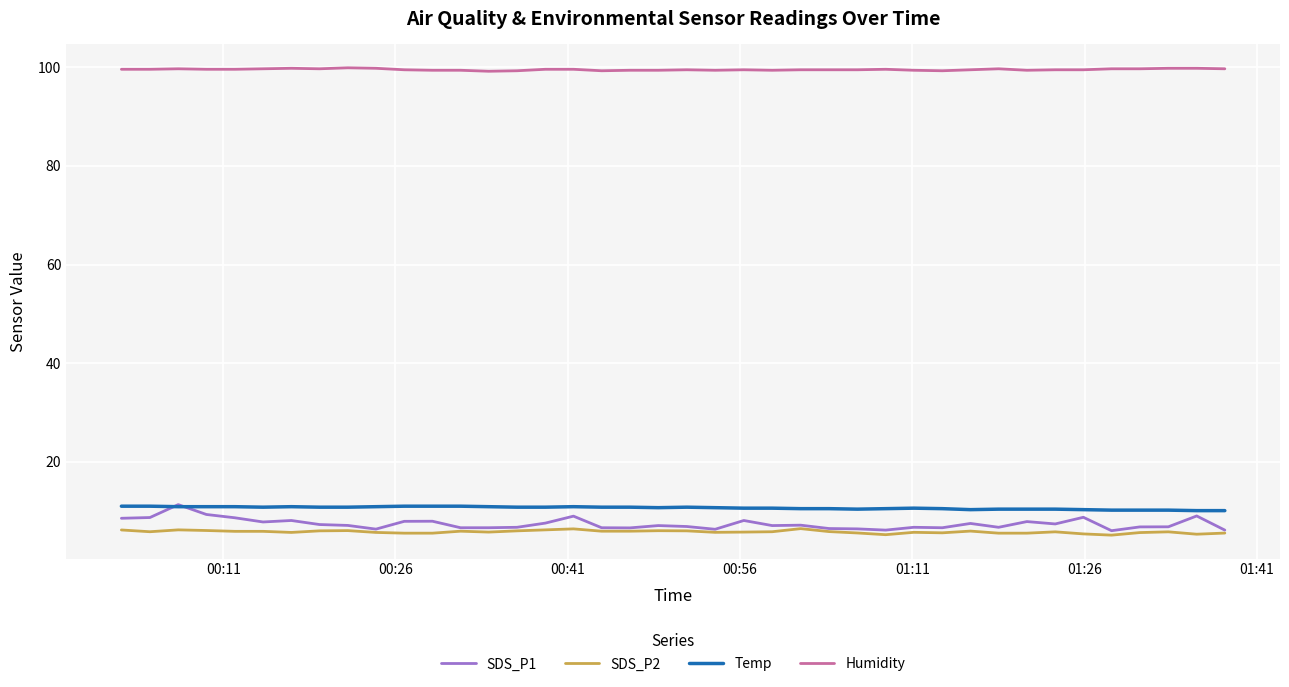

What is the minimum value shown in the chart?

5.1